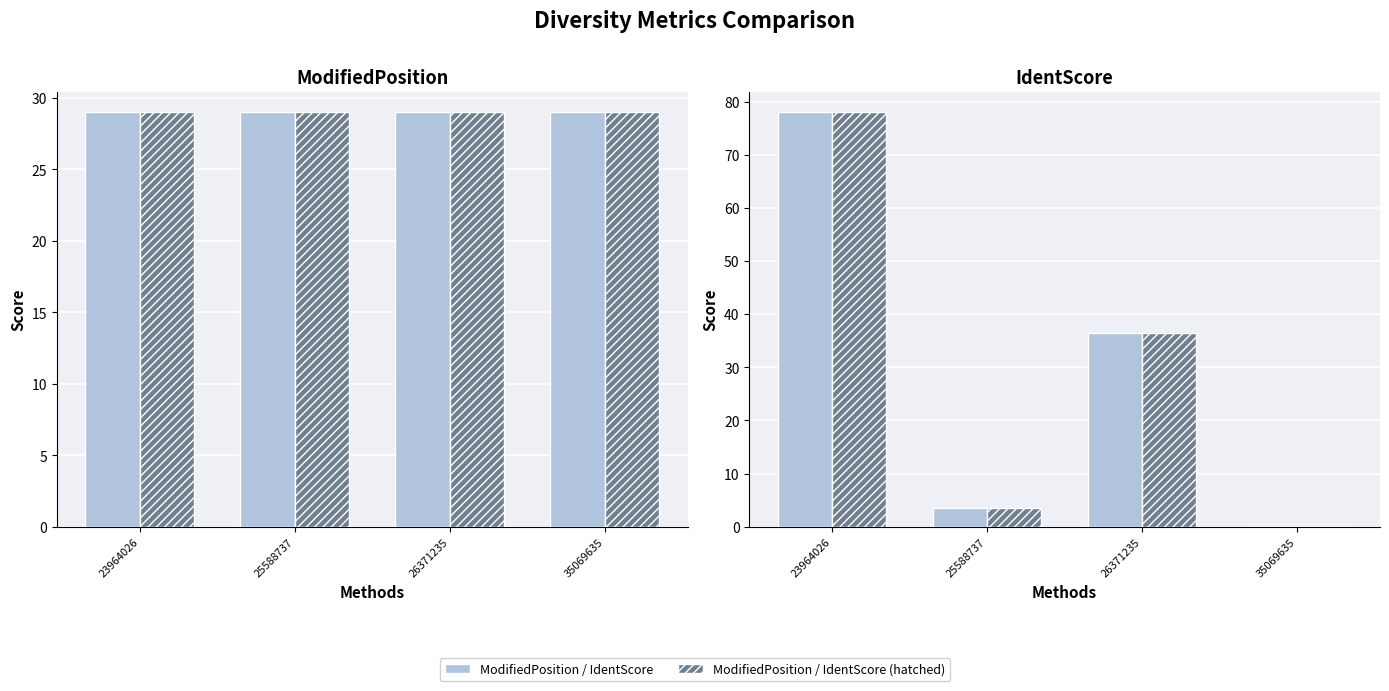

Which series has the largest total across all categories?

IdentScore